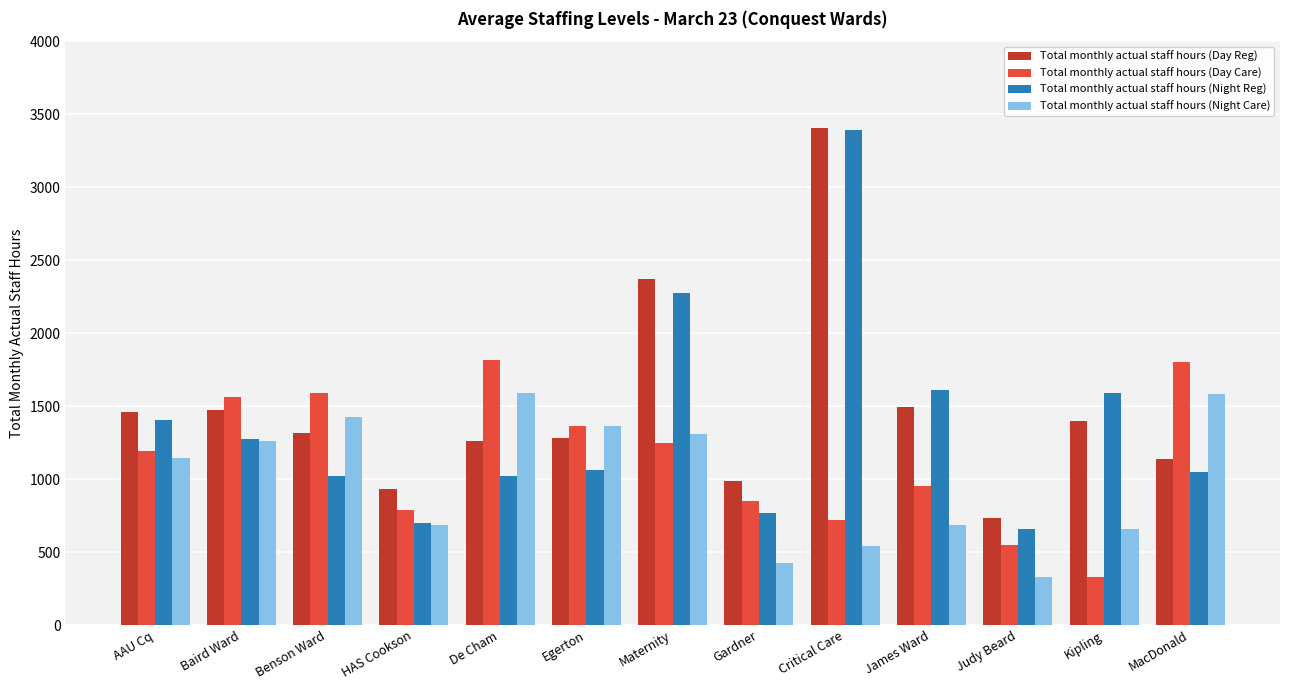

True or false: Total monthly actual staff hours (Day Reg) has a value of 278.8 at Egerton.

False